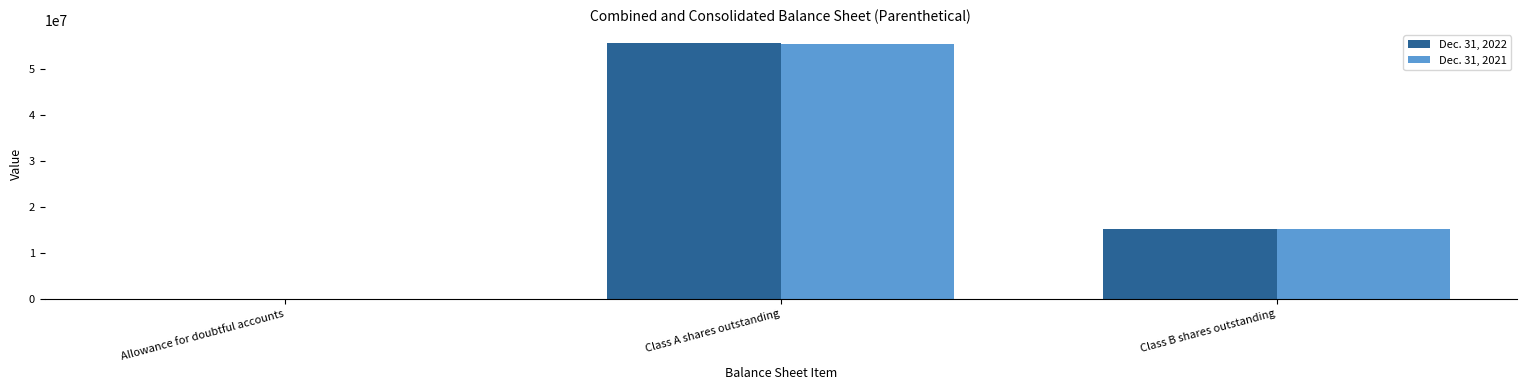

Is it true that Dec. 31, 2021 equals 88733807 at Class A shares outstanding?

False